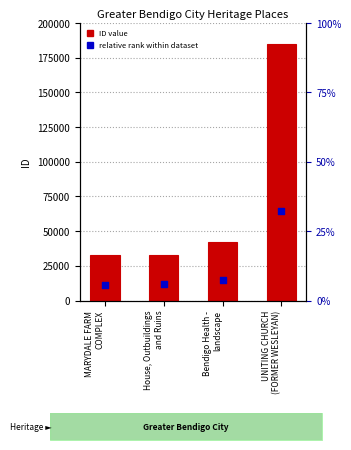

Which series has the largest total across all categories?

ID value